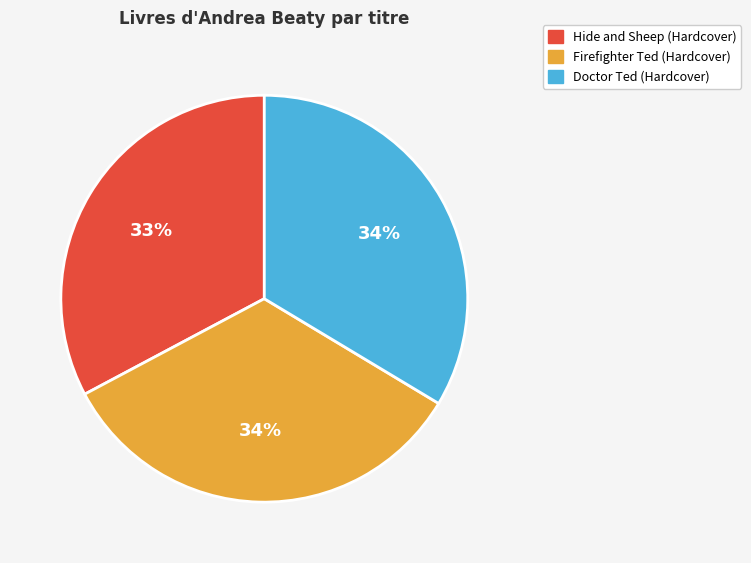

To the nearest percent, what is the combined percentage of Doctor Ted (Hardcover) and Firefighter Ted (Hardcover)?

67%